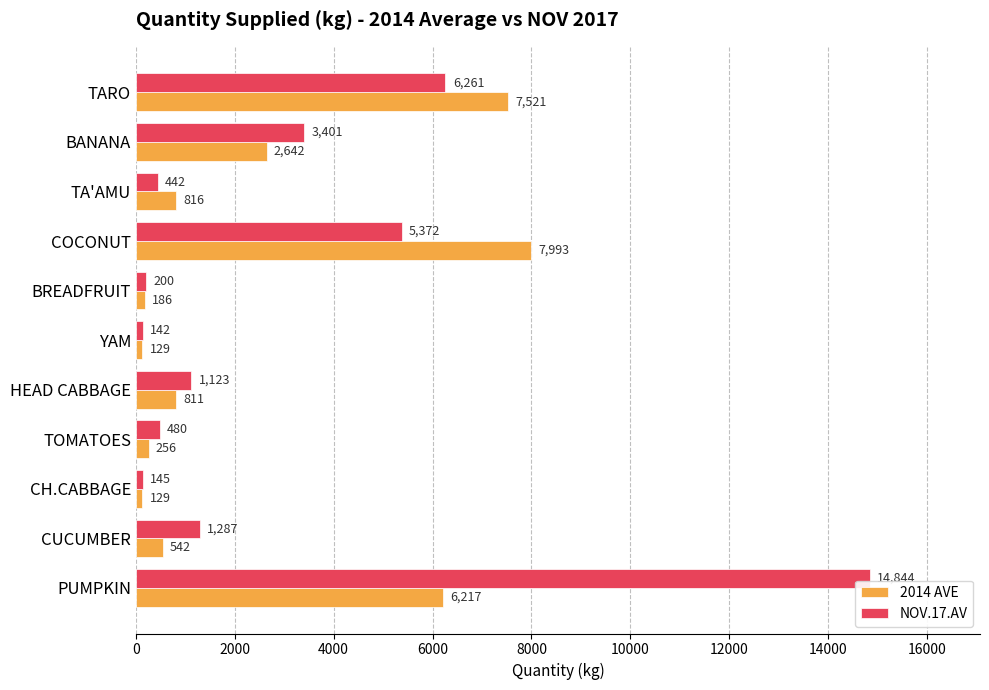

What are all the series names shown in the legend?

2014 AVE, NOV.17.AV